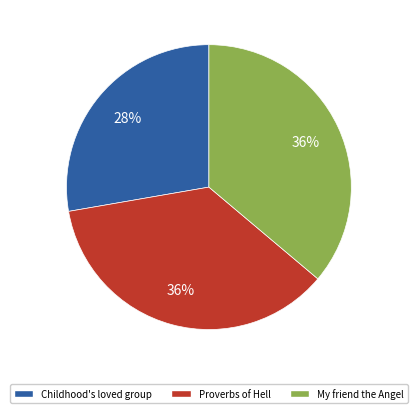

To the nearest percent, what percentage of the pie is Childhood's loved group?

28%